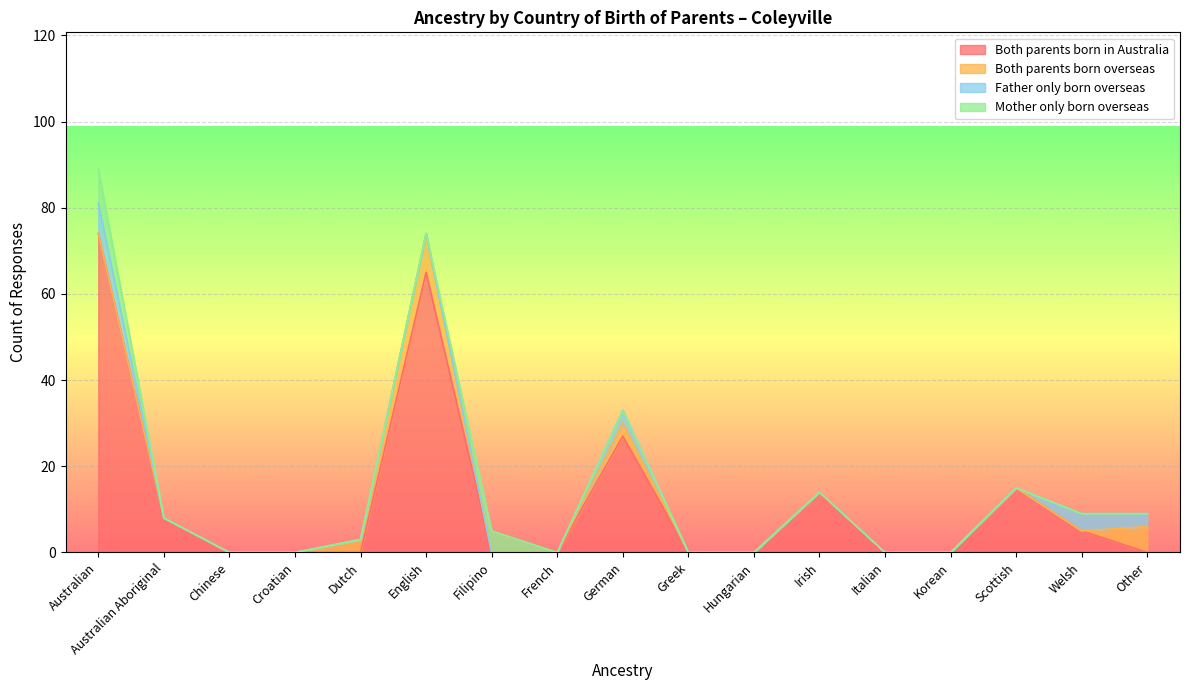

How many times do Both parents born overseas and Father only born overseas cross each other?

1